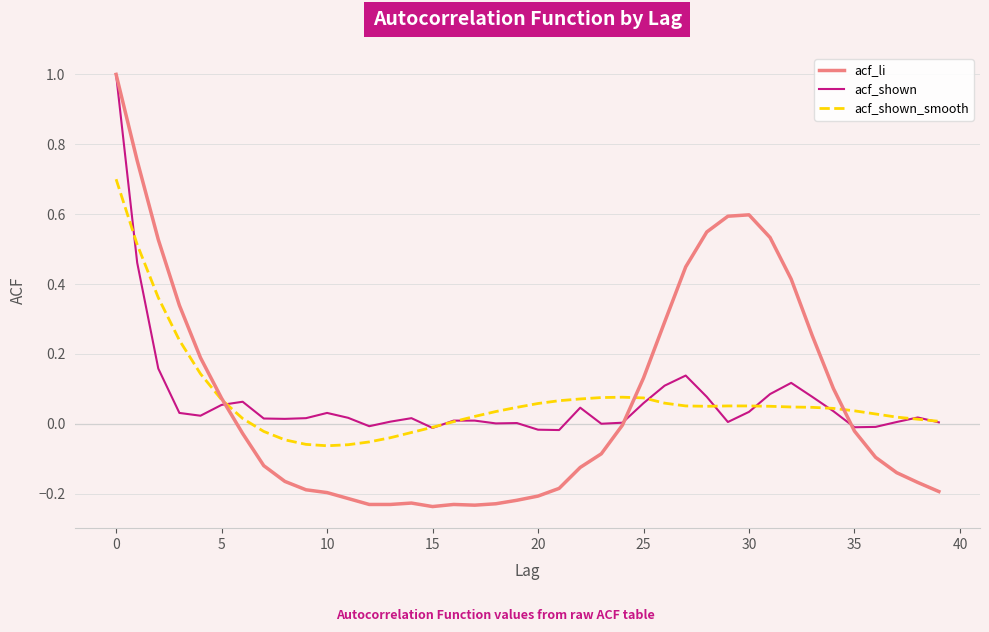

What is the greatest value displayed?

1.0